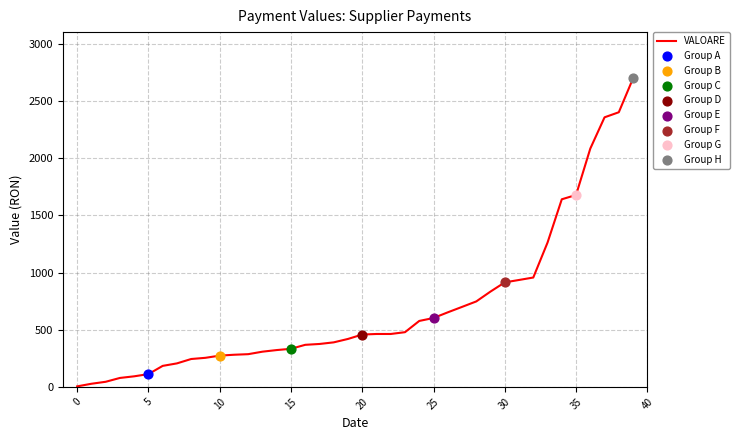

What is the difference between the maximum and minimum values?

2695.1